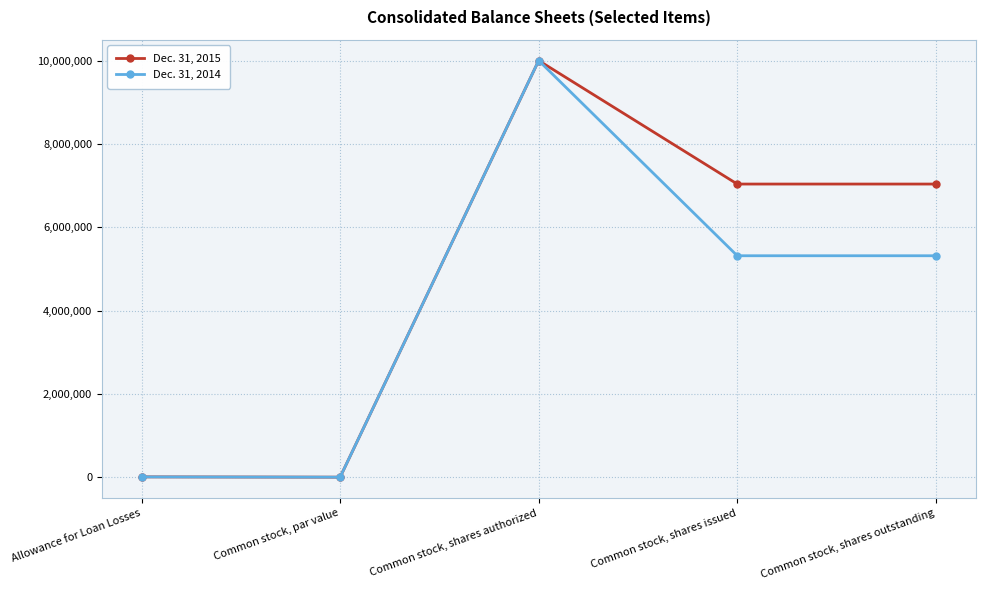

What is the label of the 1st point from the left?

Allowance for Loan Losses